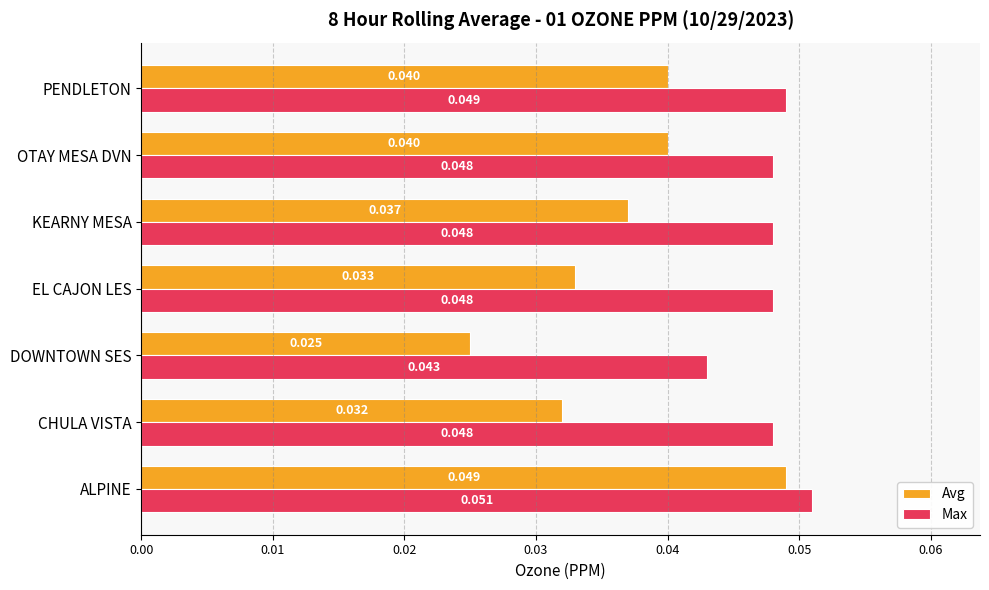

Which series has the largest range (max minus min)?

Avg